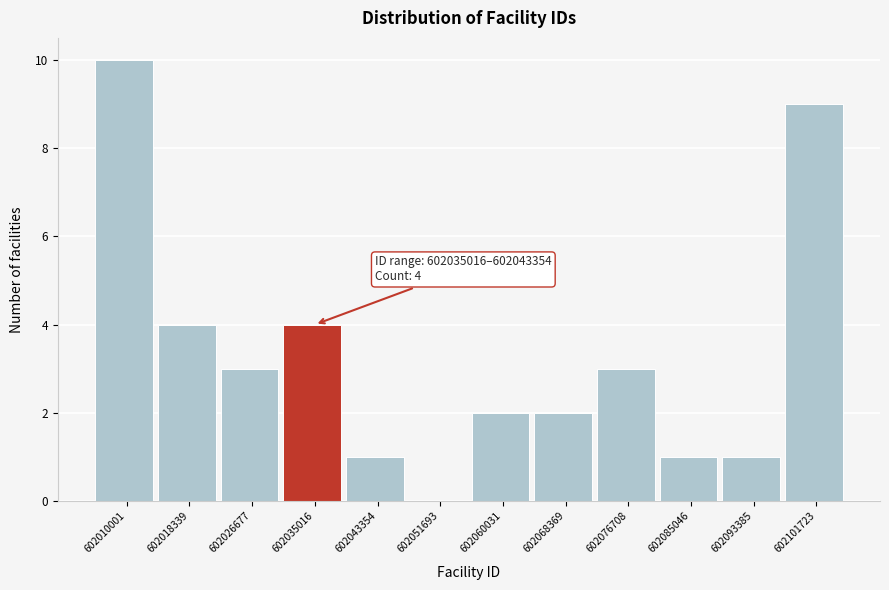

Reading left to right, what are all the values shown in this chart?

602010001=10	602018339=4	602026677=3	602035016=4	602043354=1	602051693=0	602060031=2	602068369=2	602076708=3	602085046=1	602093385=1	602101723=9